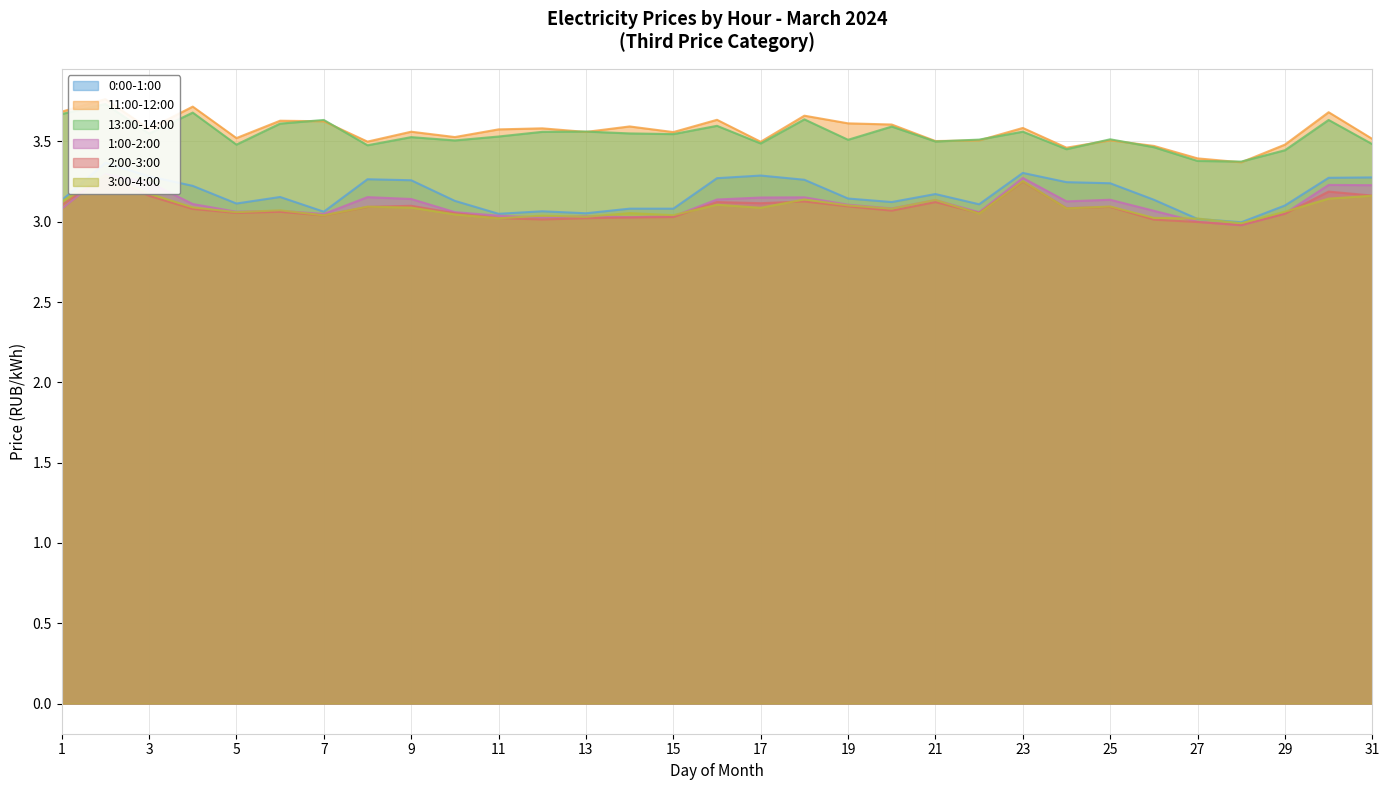

Reading right to left, list all the values displayed in this chart.

0:00-1:00: 3.3	3.3	3.1	3.0	3.0	3.1	3.2	3.2	3.3	3.1	3.2	3.1	3.1	3.3	3.3	3.3	3.1	3.1	3.1	3.1	3.0	3.1	3.3	3.3	3.1	3.2	3.1	3.2	3.3	3.4	3.1
11:00-12:00: 3.5	3.7	3.5	3.4	3.4	3.5	3.5	3.5	3.6	3.5	3.5	3.6	3.6	3.7	3.5	3.6	3.6	3.6	3.6	3.6	3.6	3.5	3.6	3.5	3.6	3.6	3.5	3.7	3.6	3.8	3.7
13:00-14:00: 3.5	3.6	3.4	3.4	3.4	3.5	3.5	3.5	3.6	3.5	3.5	3.6	3.5	3.6	3.5	3.6	3.5	3.6	3.6	3.6	3.5	3.5	3.5	3.5	3.6	3.6	3.5	3.7	3.5	3.7	3.7
1:00-2:00: 3.2	3.2	3.1	3.0	3.0	3.1	3.1	3.1	3.3	3.1	3.1	3.1	3.1	3.2	3.2	3.1	3.0	3.0	3.0	3.0	3.0	3.1	3.1	3.2	3.0	3.1	3.1	3.1	3.2	3.3	3.1
2:00-3:00: 3.2	3.2	3.0	3.0	3.0	3.0	3.1	3.1	3.3	3.1	3.1	3.1	3.1	3.1	3.1	3.1	3.0	3.0	3.0	3.0	3.0	3.1	3.1	3.1	3.0	3.1	3.1	3.1	3.2	3.3	3.1
3:00-4:00: 3.2	3.1	3.1	3.0	3.0	3.0	3.1	3.1	3.3	3.1	3.1	3.1	3.1	3.1	3.1	3.1	3.0	3.1	3.0	3.0	3.0	3.0	3.1	3.1	3.0	3.1	3.1	3.1	3.2	3.3	3.1